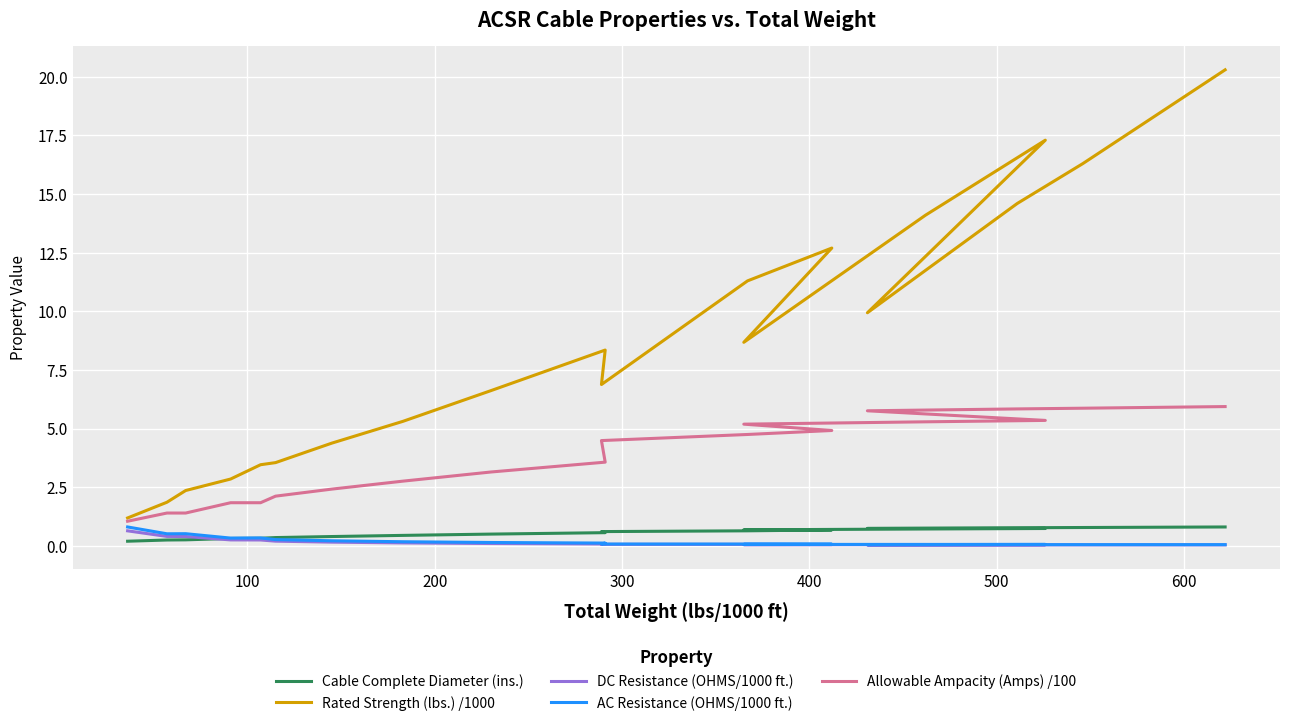

How many lines are shown in the chart?

5